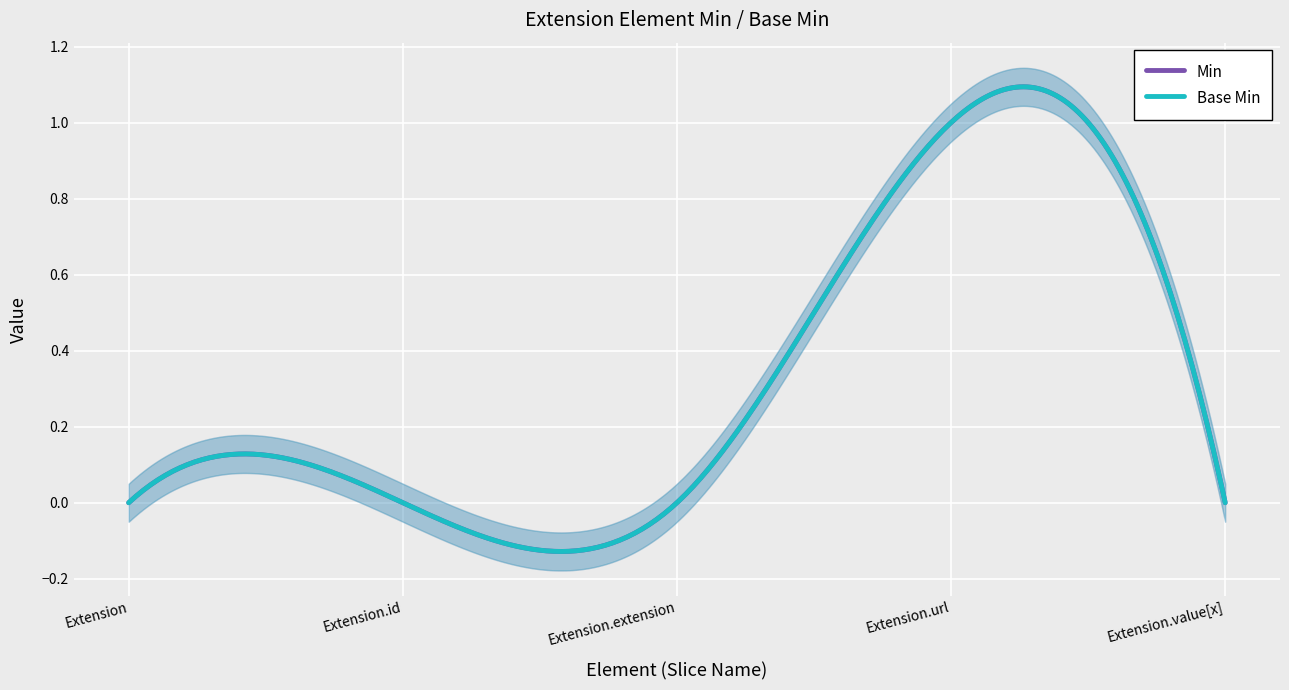

How many data points in Base Min are above 0?

1